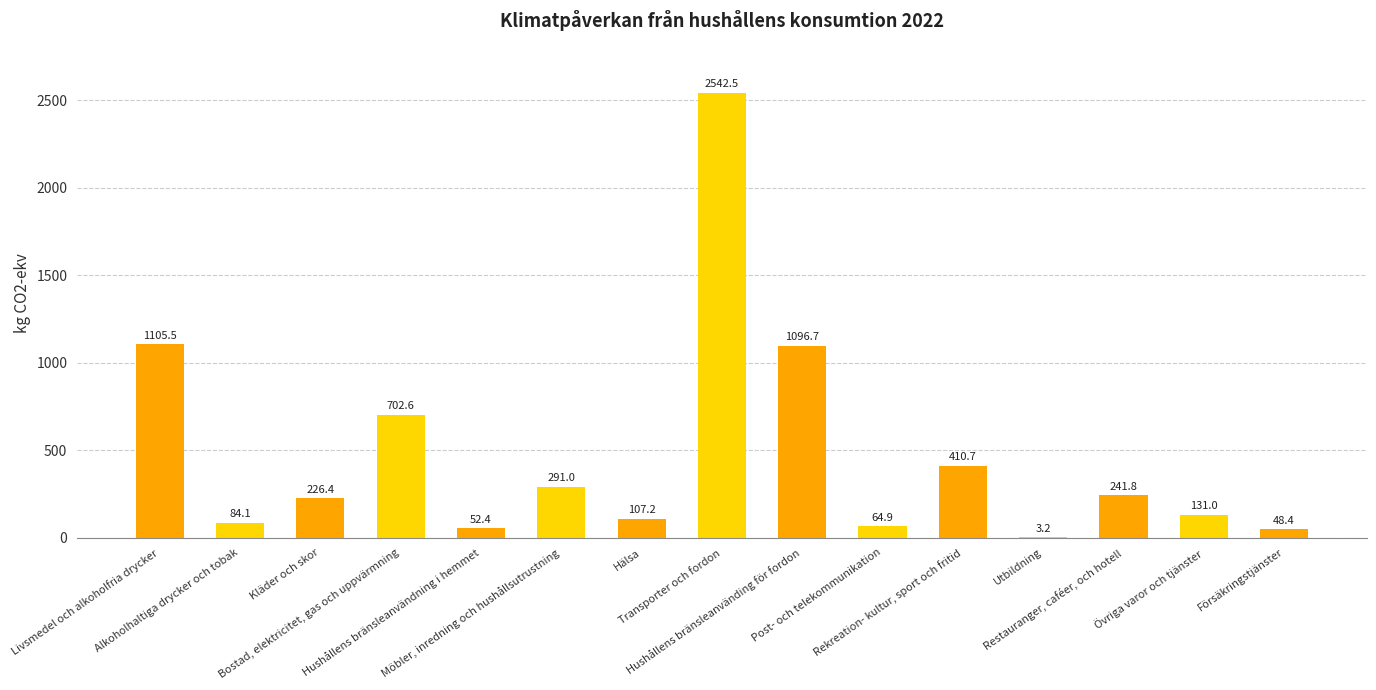

Is it true that the value at Utbildning is 3.2?

True